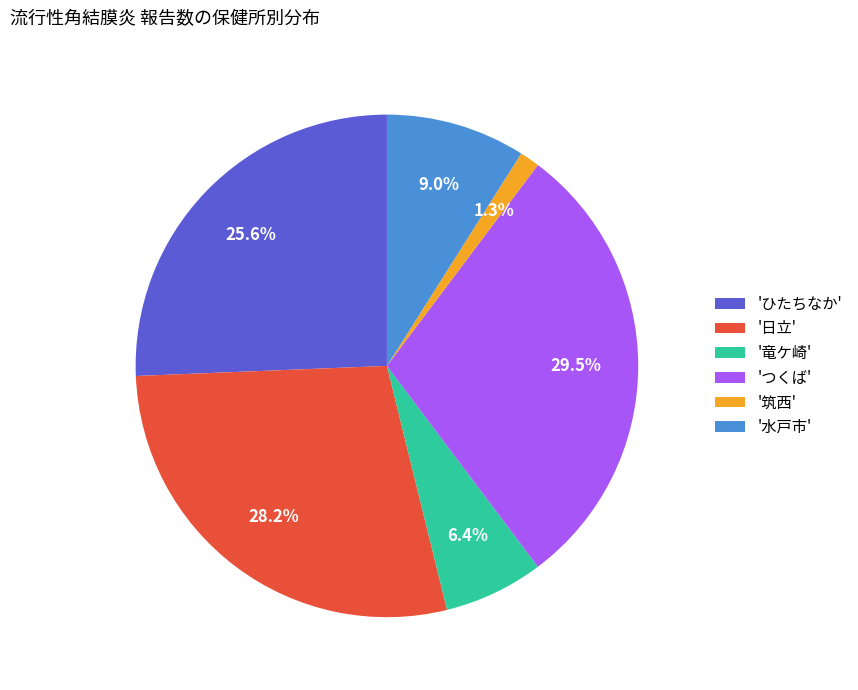

Which category has the biggest portion of the pie?

'つくば'